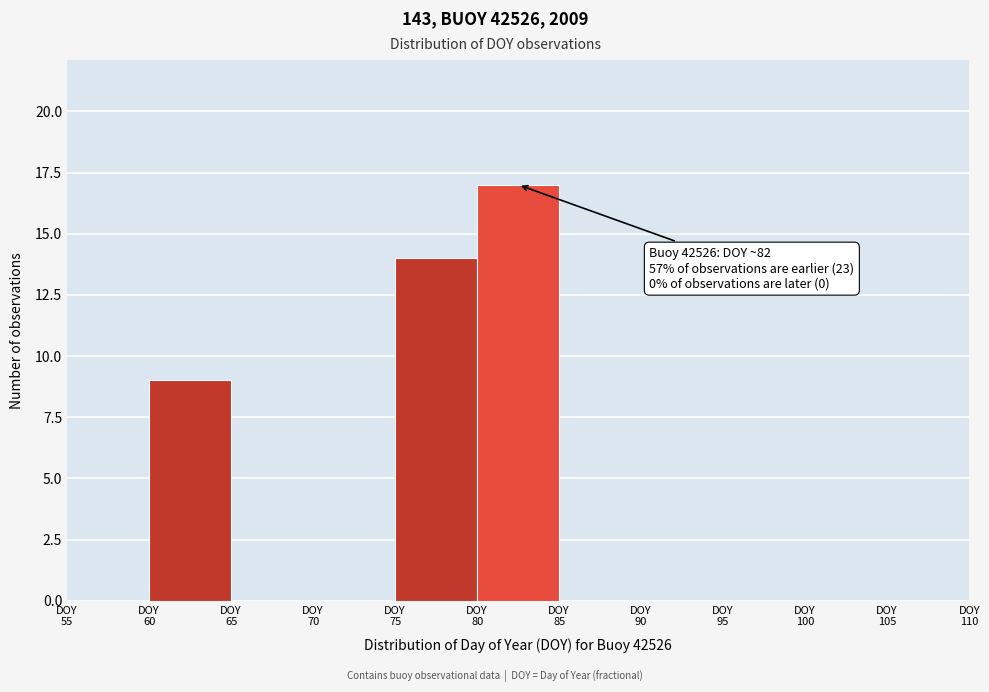

Over which range of the x-axis is the bar tallest?

80 to 85